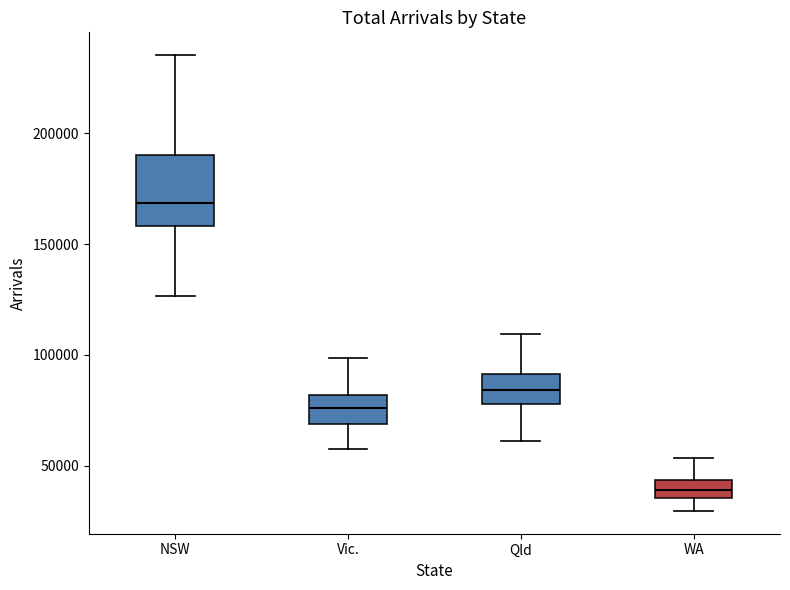

Reading left to right, transcribe this box plot: for each box, give where its median line is, the range the box spans, and where its two whiskers end, as read against the y-axis. The values are not printed on the chart, so give them approximately, as read against the axis.

NSW: median 170000, box 160000 to 190000, whiskers 125000 to 235000
Vic.: median 75000, box 70000 to 80000, whiskers 55000 to 100000
Qld: median 85000, box 80000 to 90000, whiskers 60000 to 110000
WA: median 40000, box 35000 to 45000, whiskers 30000 to 55000